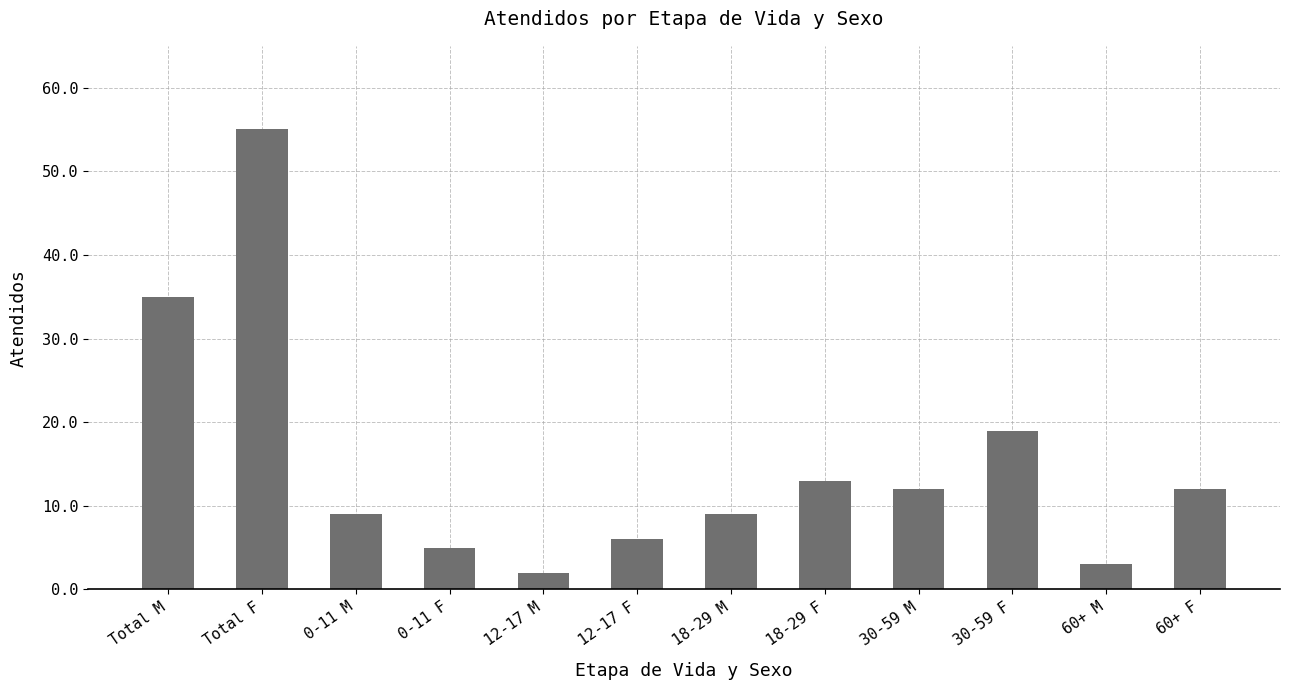

What is the average value?

15